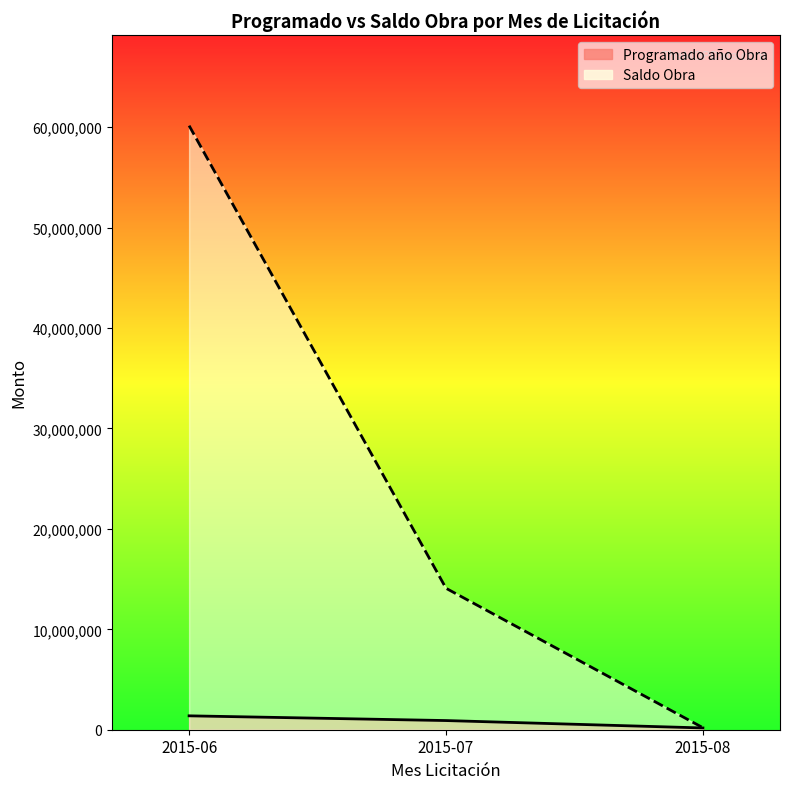

True or false: Programado año Obra and Saldo Obra cross at least once.

True